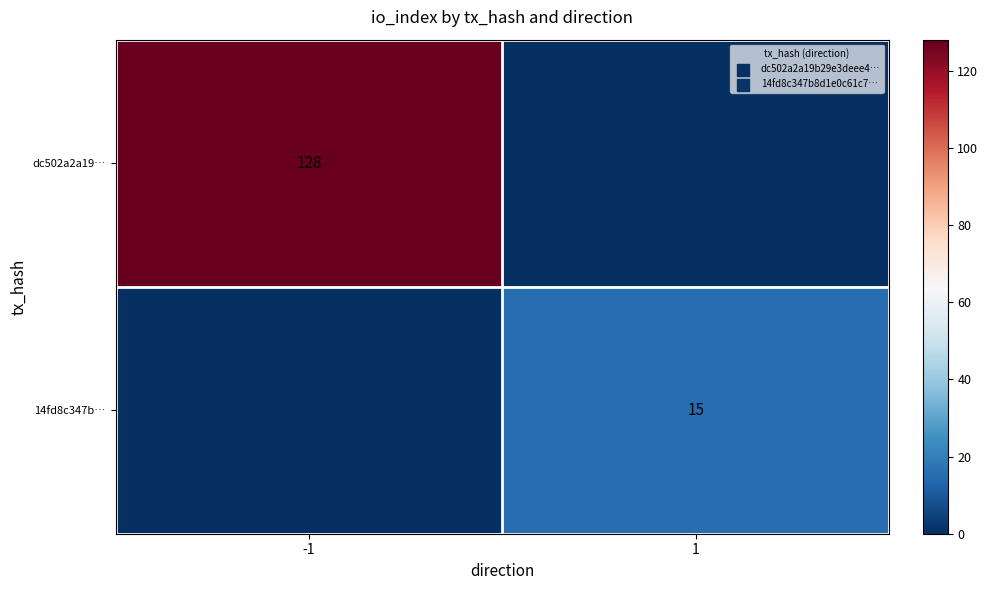

Count the number of data series in this chart.

2